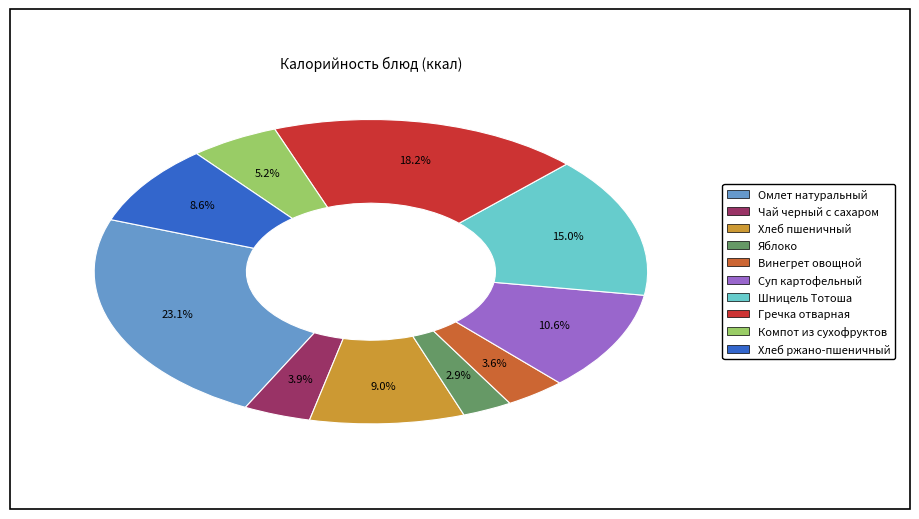

Does any single category account for the majority?

No